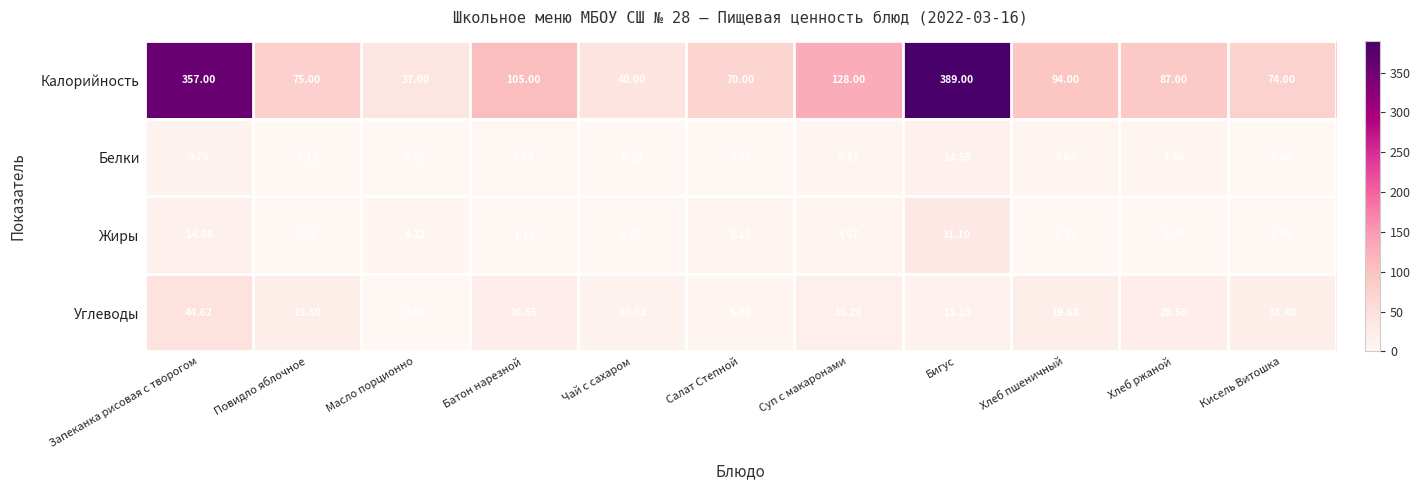

At which label is Белки closest to 7?

Суп с макаронами